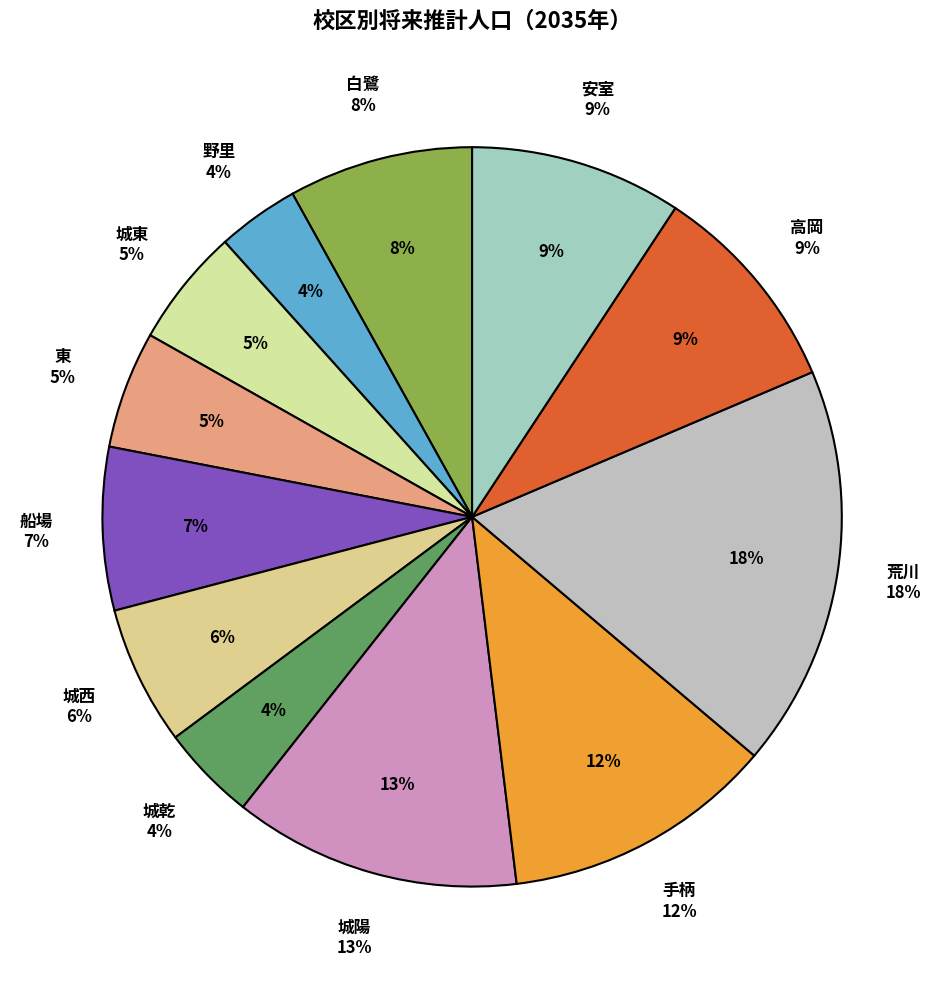

How much of the chart is everything except 城西?

93.9%